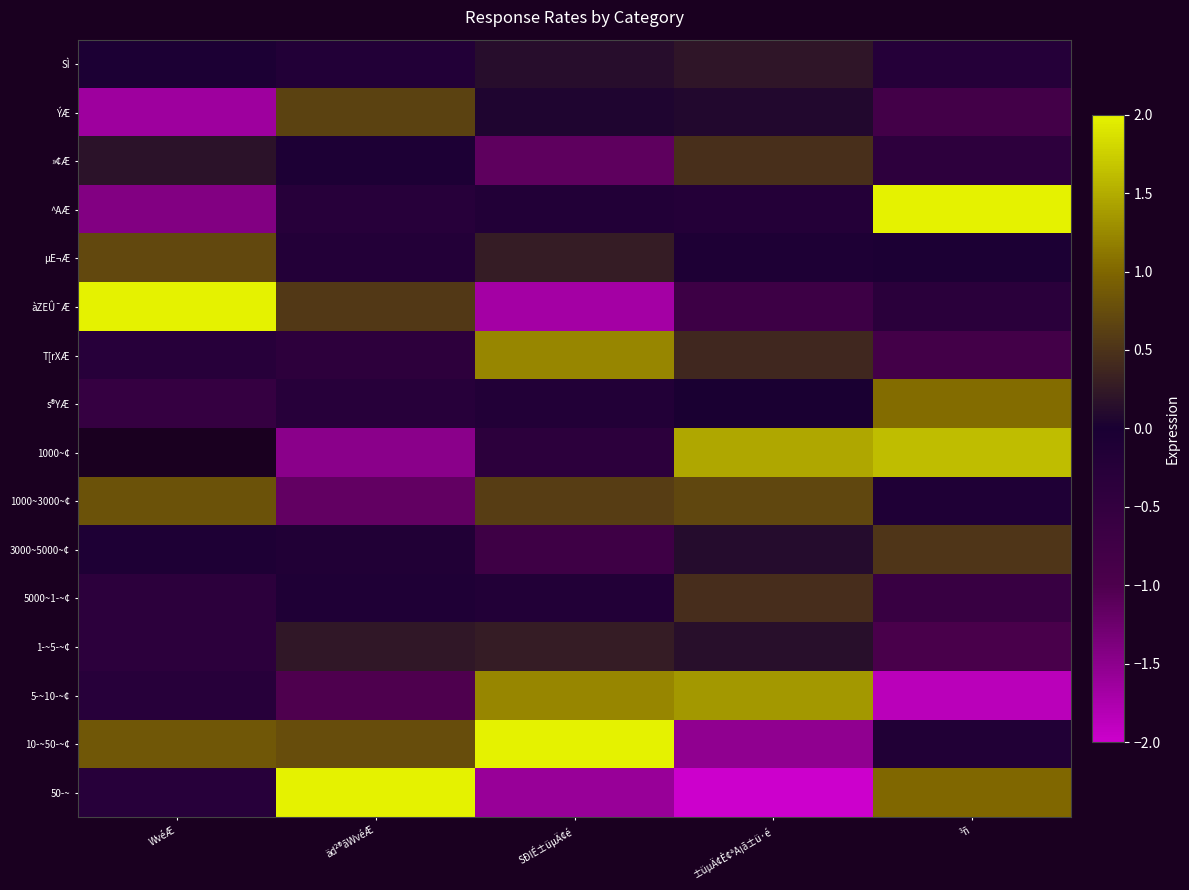

At which category is the sum across all series the highest?

³ñ